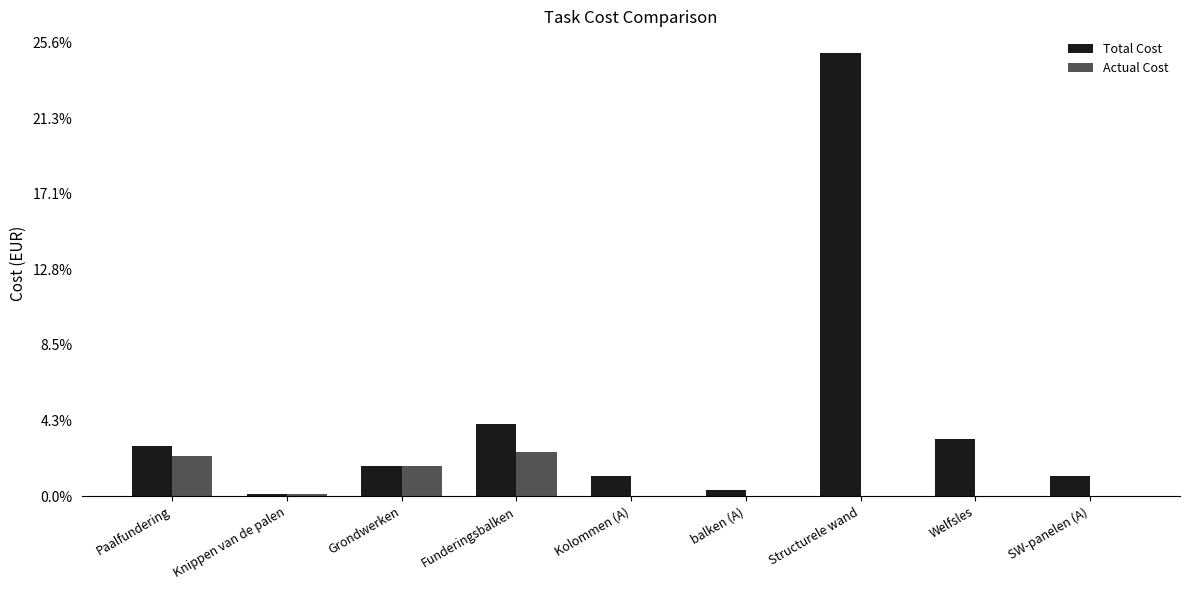

What is the difference between the maximum and second lowest values in the Actual Cost series?

29139.4